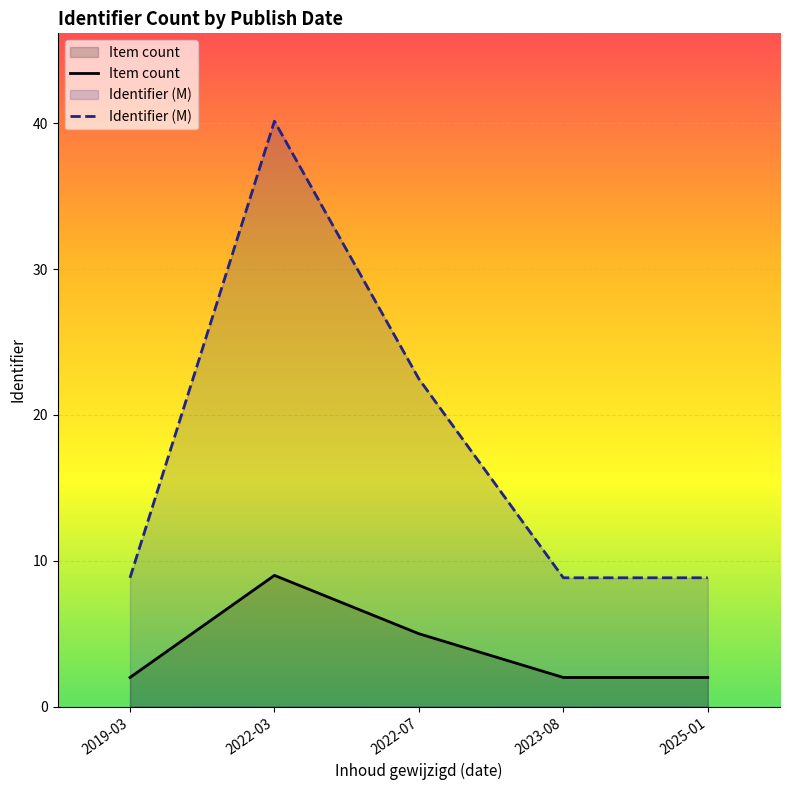

Reading left to right, extract all data points from this chart.

Item count: 2019-03=2.0	2022-03=9.0	2022-07=5.0	2023-08=2.0	2025-01=2.0
Identifier (M): 2019-03=8.8	2022-03=40.1	2022-07=22.5	2023-08=8.8	2025-01=8.8